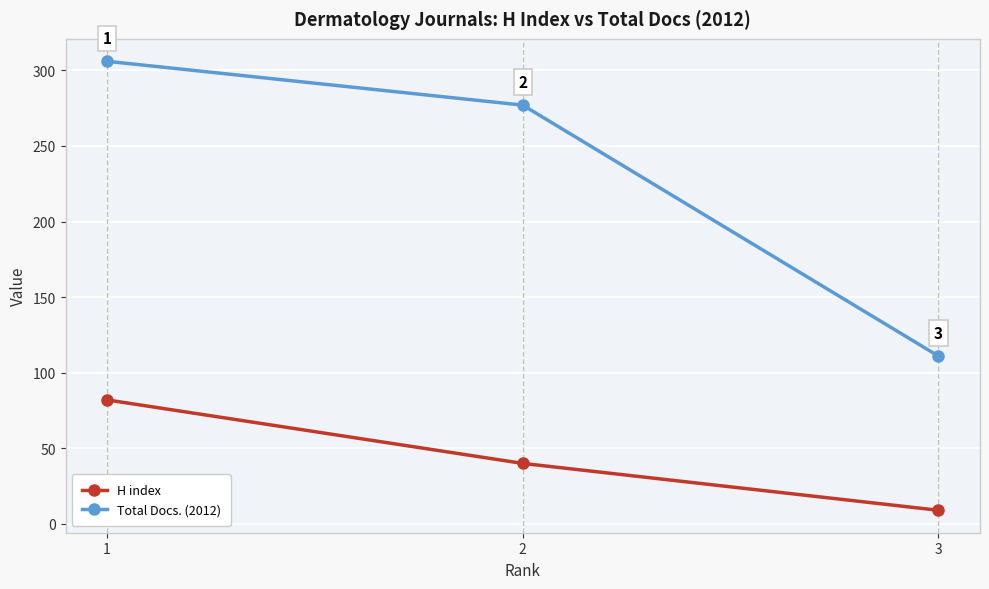

At which label is H index closest to 45?

2